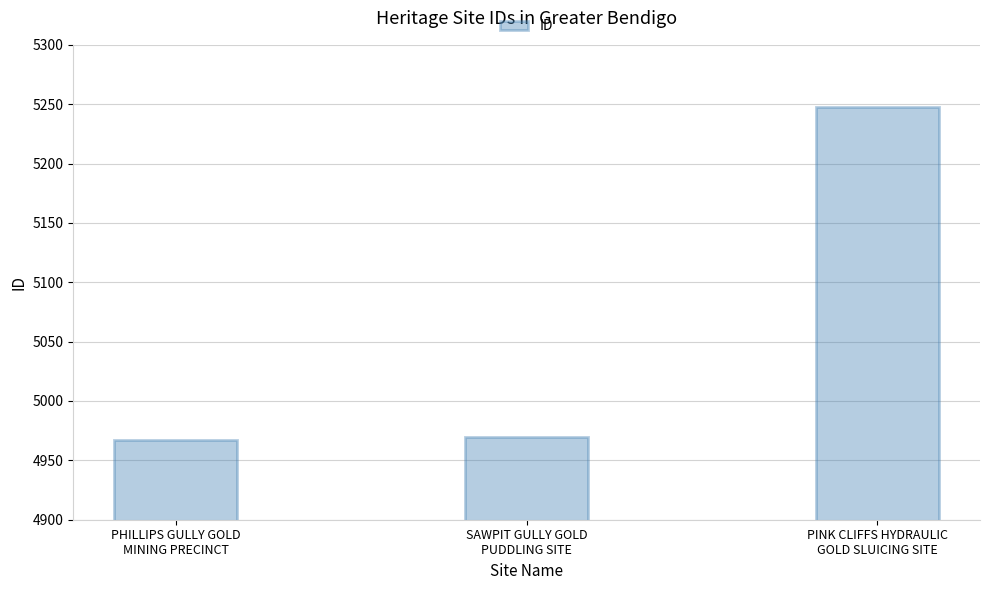

Count the number of data series in this chart.

1